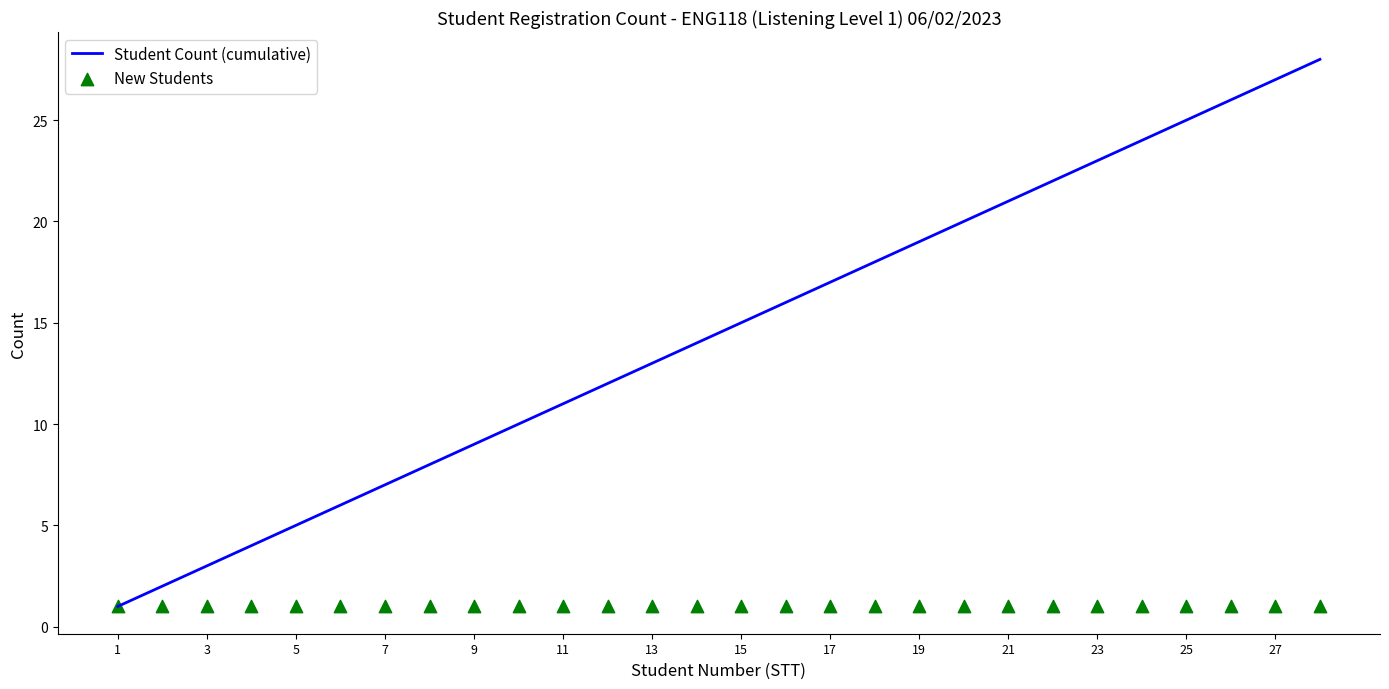

Which series has the largest Y range (max minus min)?

Student Count (cumulative)